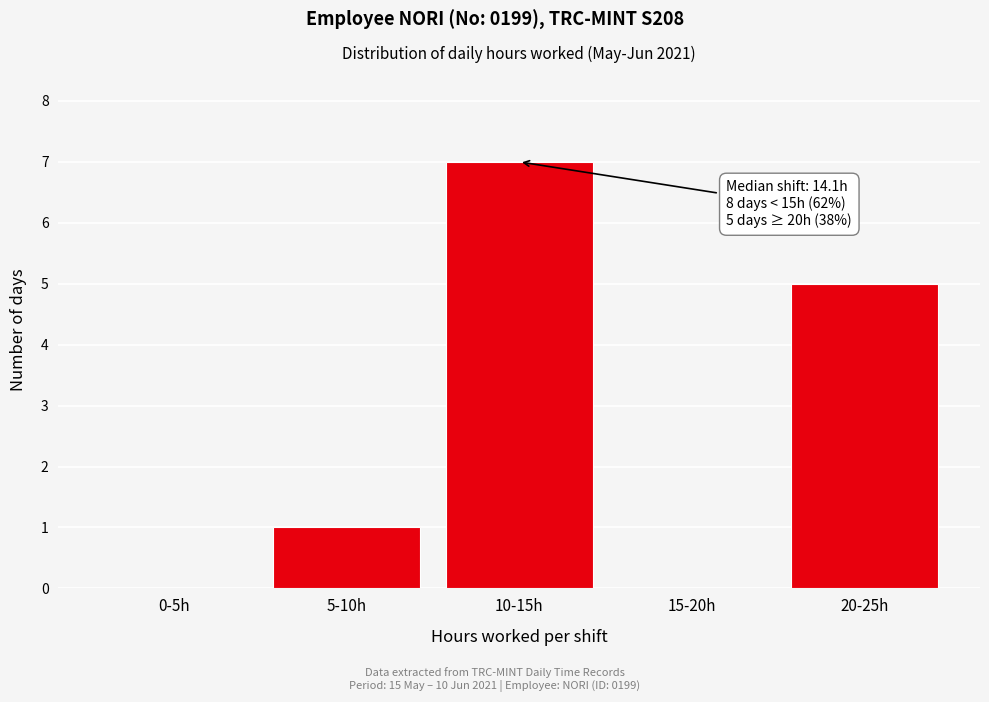

Reading left to right, extract all data points from this chart.

0-5h=0	5-10h=1	10-15h=7	15-20h=0	20-25h=5